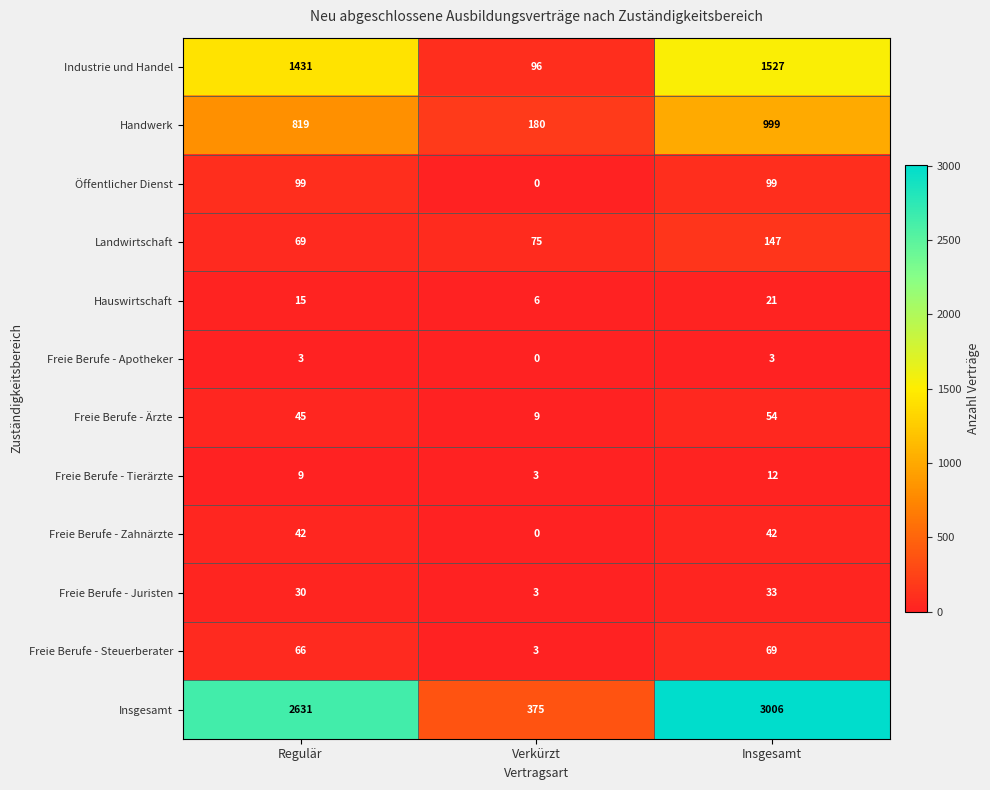

Is it true that Öffentlicher Dienst equals 164 at Insgesamt?

False